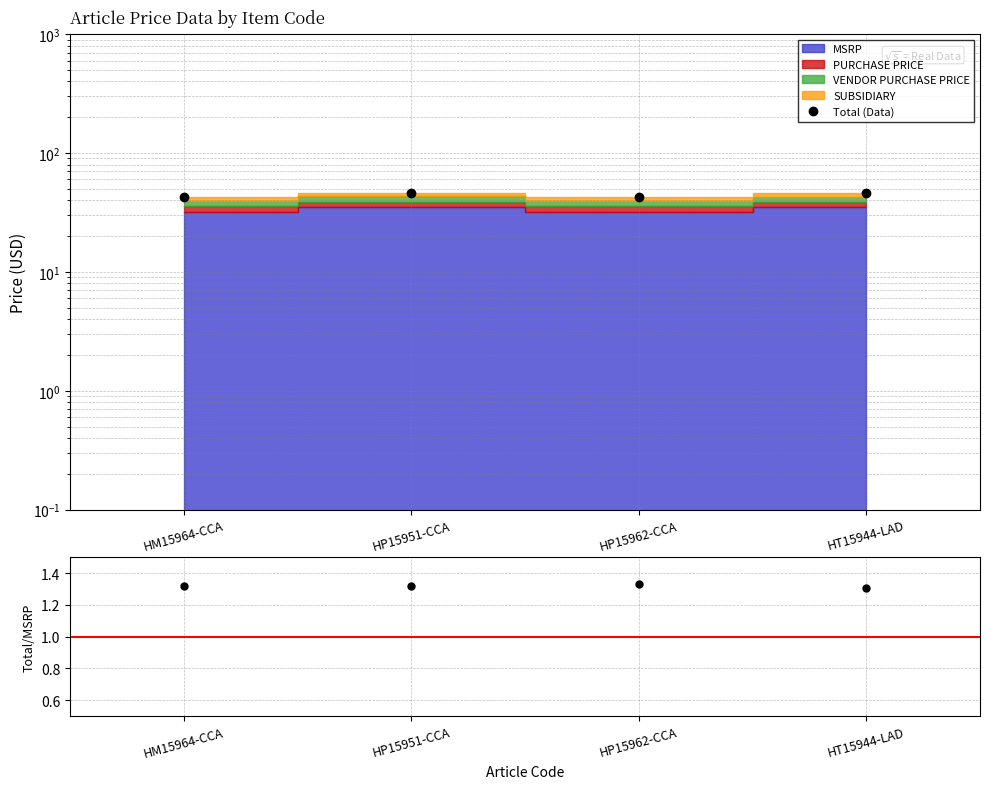

Between HP15951-CCA and HP15962-CCA, which series saw the biggest shift?

Total (Data)